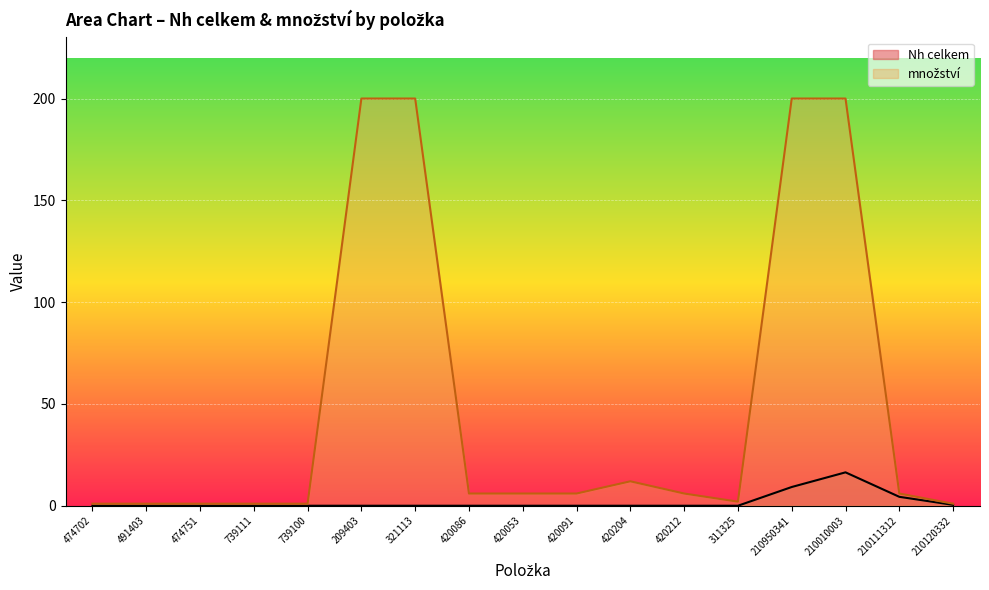

How many series are shown in this chart?

2